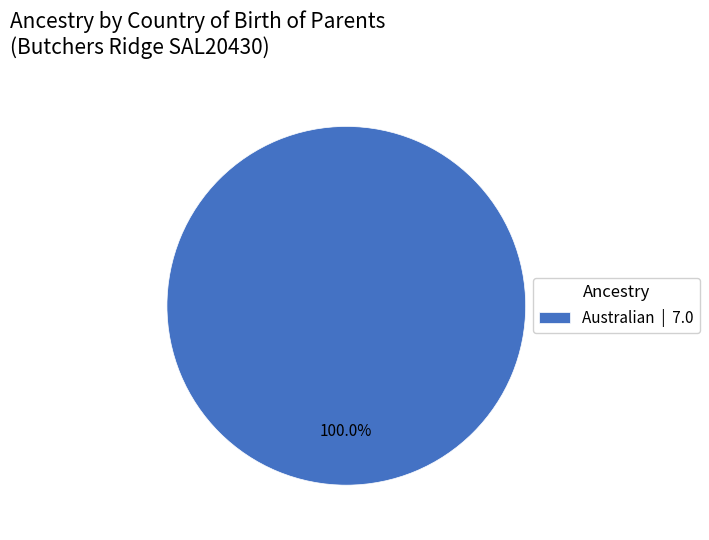

Rank the categories by value from lowest to highest.

Australian | 7.0